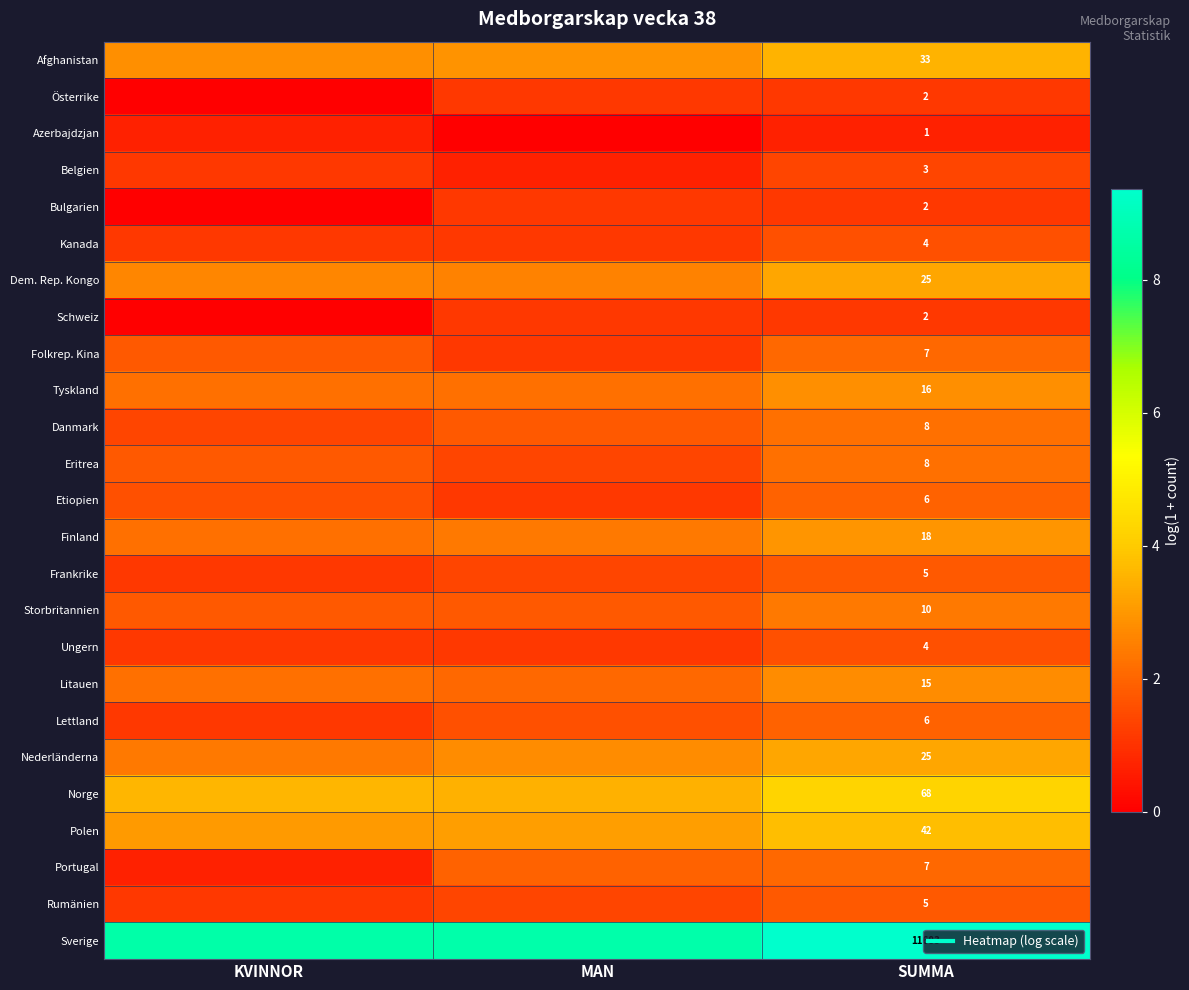

Rank the categories by Folkrep. Kina value from lowest to highest.

MAN, KVINNOR, SUMMA